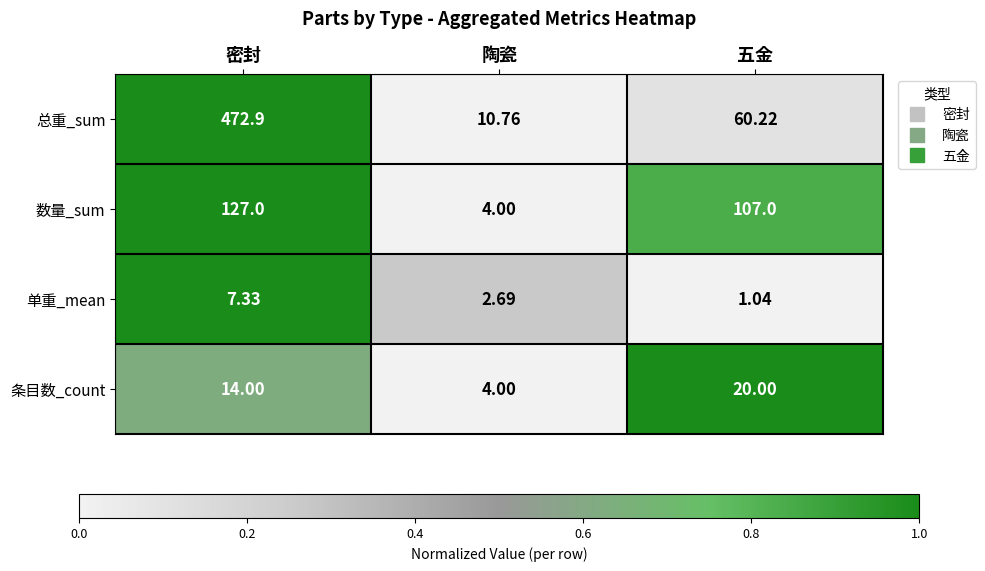

Which series has the widest spread of values?

总重_sum